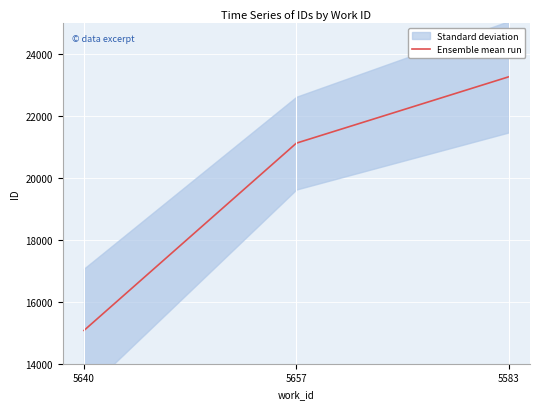

List the labels in order of value, smallest first.

5640, 5657, 5583